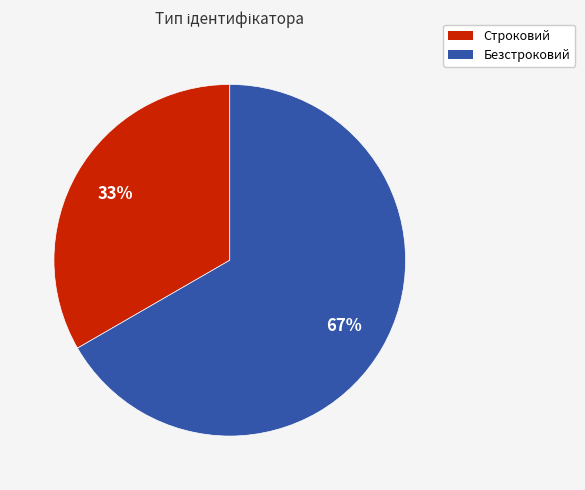

Between Строковий and Безстроковий, which is larger?

Безстроковий